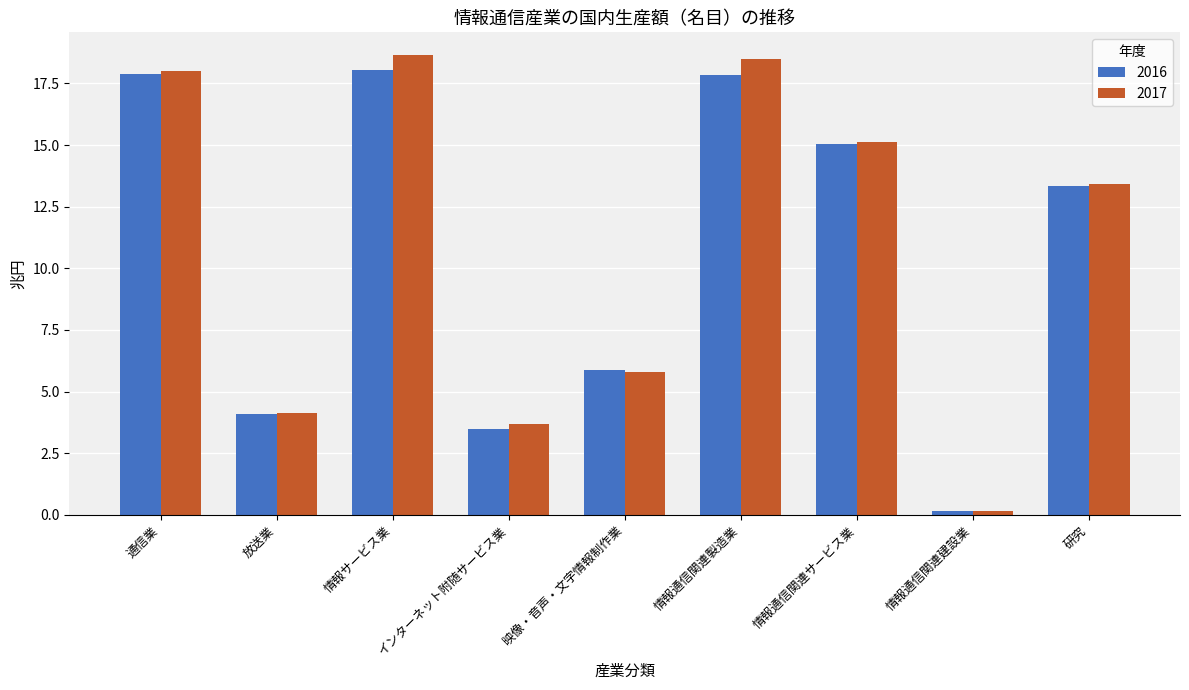

What is the total value across all series at 放送業?

8.2